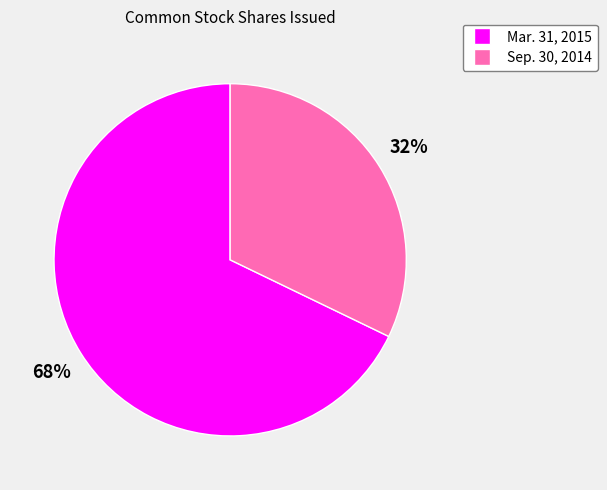

Which category has the biggest portion of the pie?

Mar. 31, 2015